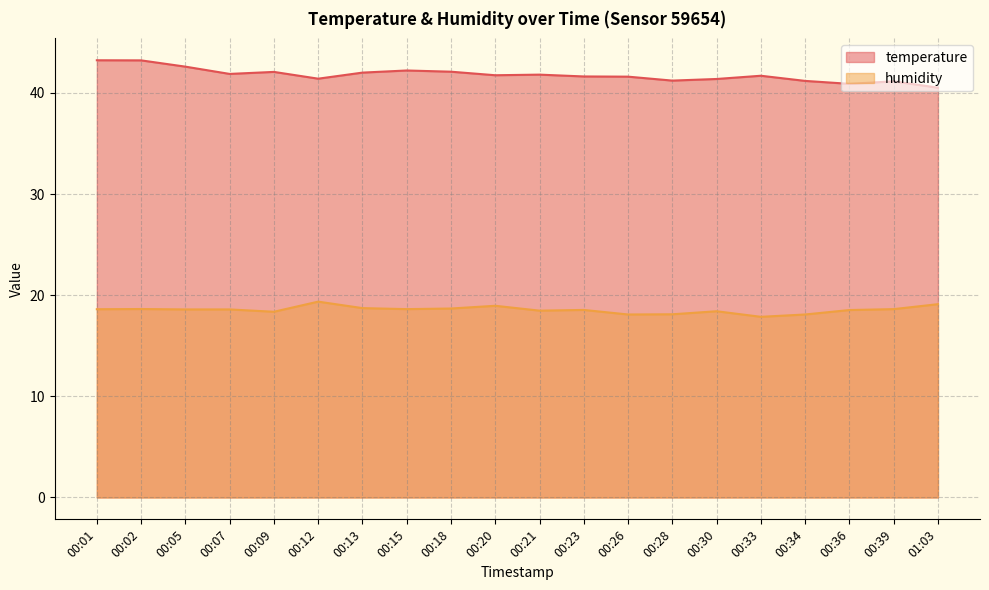

At which label does humidity first exceed 18?

00:01